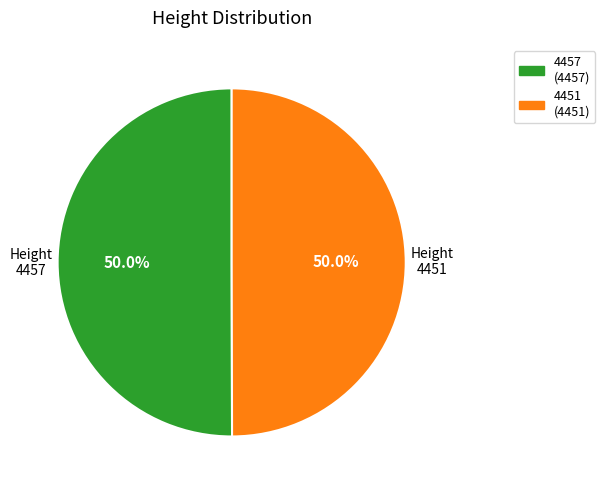

Is it true that 4451 is 50% of the pie?

True